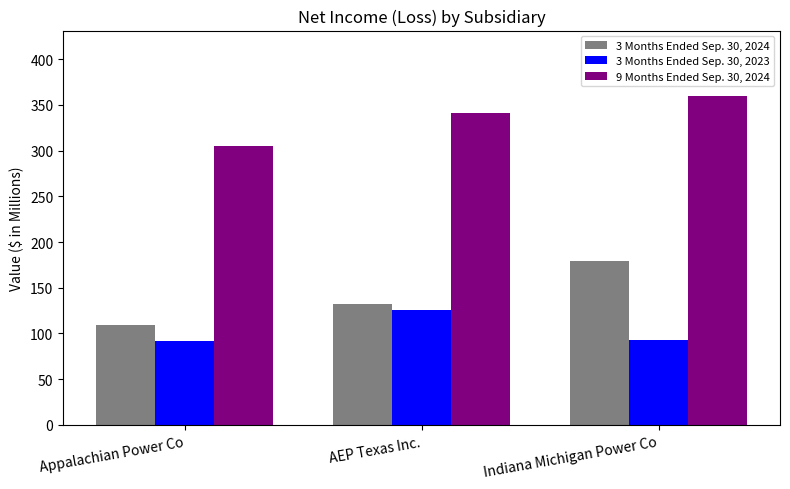

What is the sum of all 3 Months Ended Sep. 30, 2024 values?

421.4